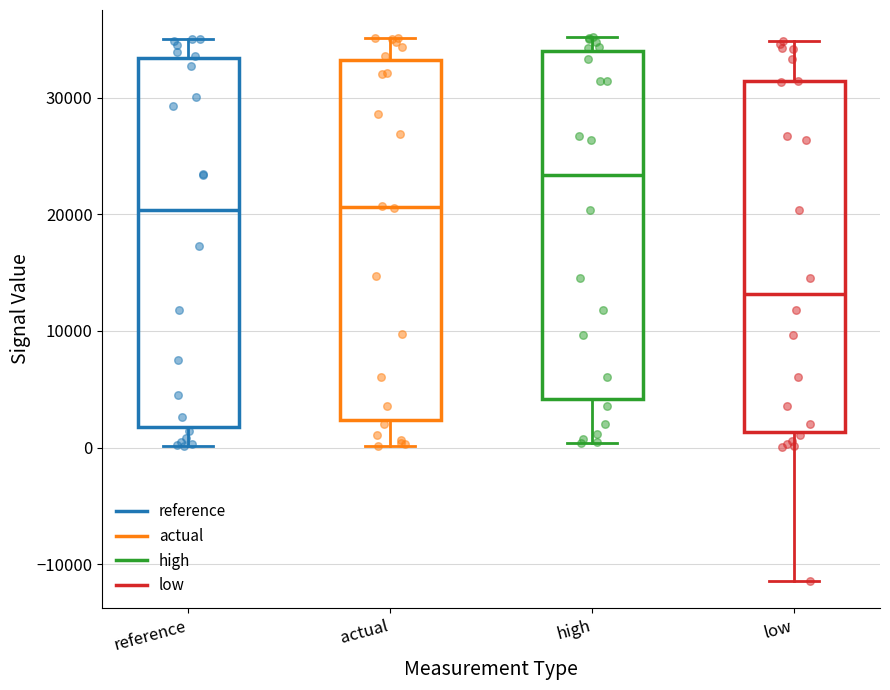

Where does the upper whisker of the box for high end on the y-axis? The values are not printed on the chart, so give them approximately, as read against the axis.

35000